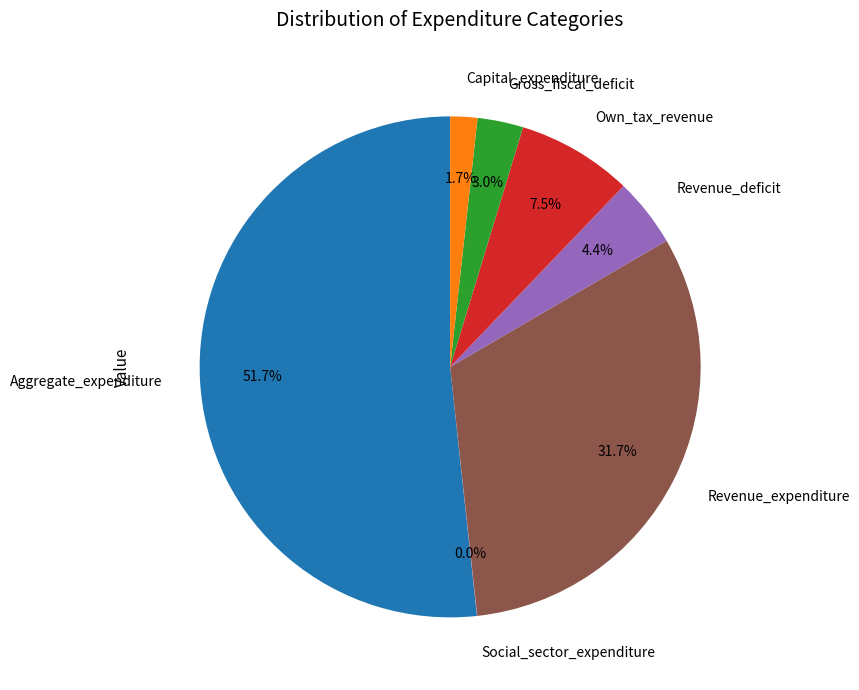

What is the largest slice in the pie chart?

Aggregate_expenditure